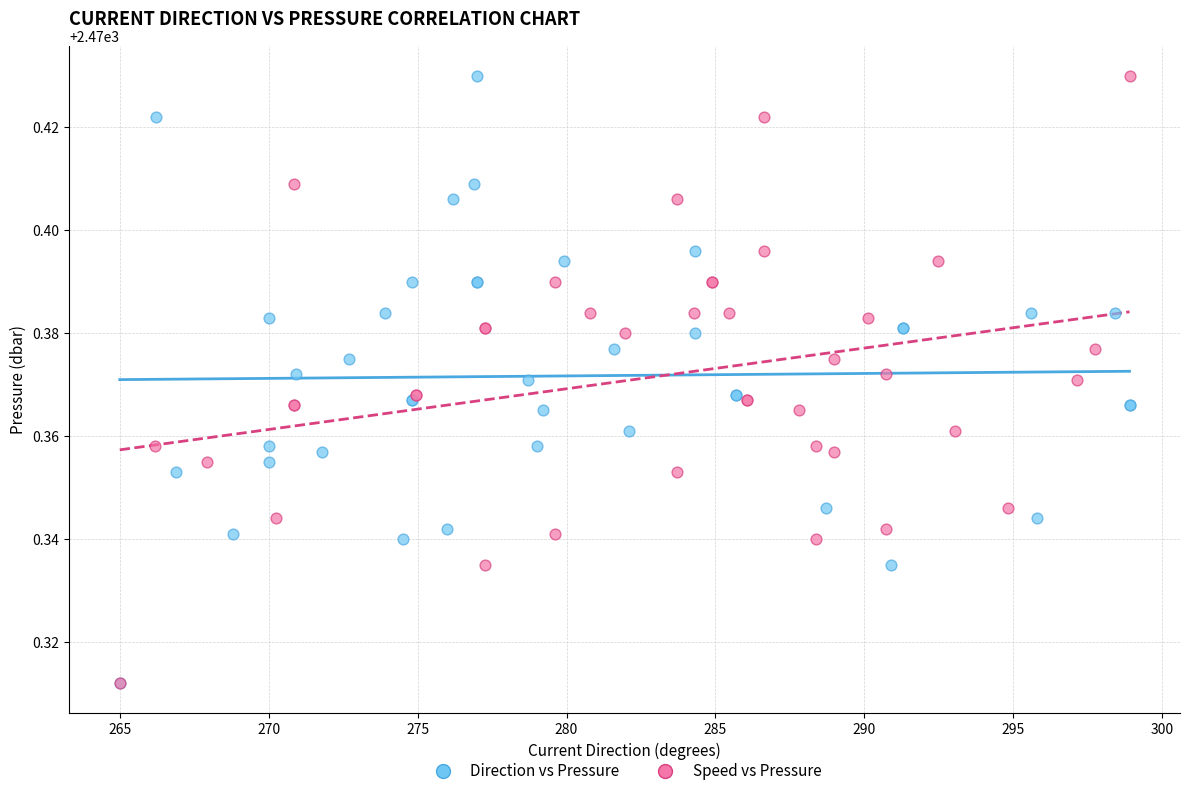

What are all the series names shown in the legend?

Direction vs Pressure, Speed vs Pressure